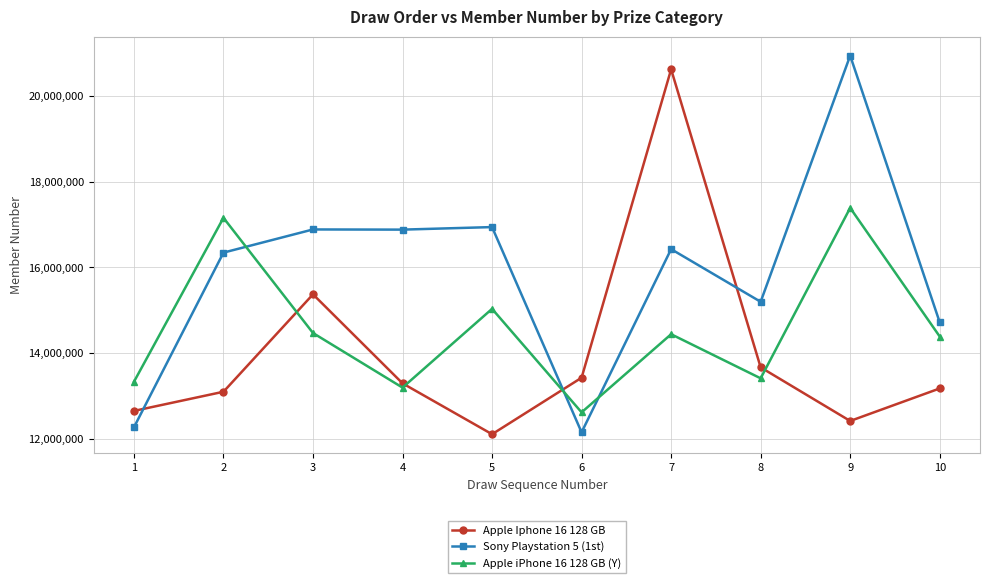

What is the difference between the highest and lowest values at 2?

4053534